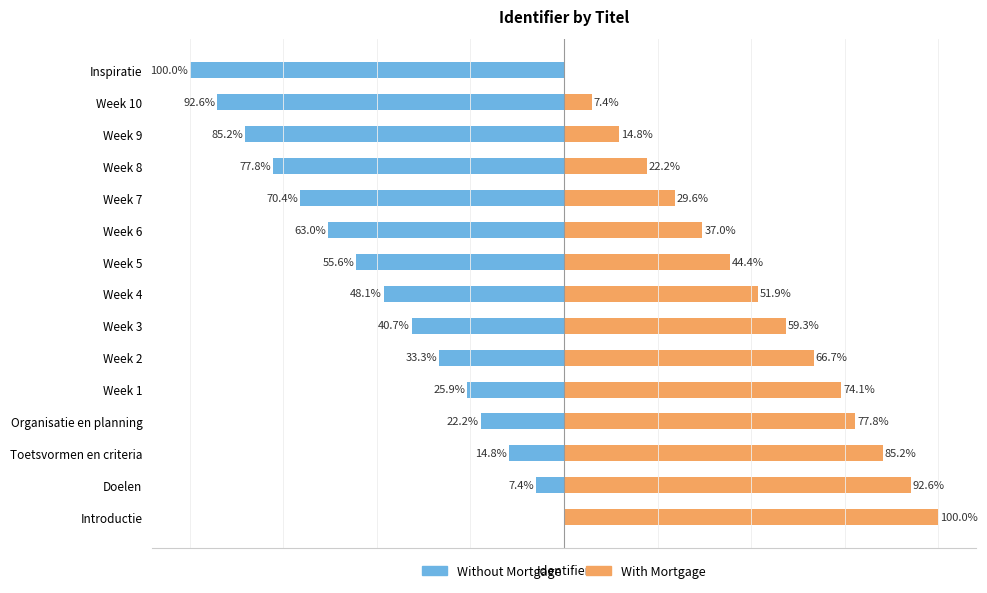

Between Week 3 and Week 8, which series saw the biggest shift?

Without Mortgage